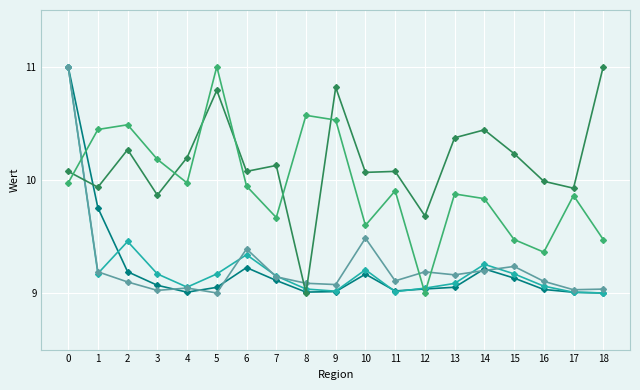

What is the total value across all series at 14?

47.9